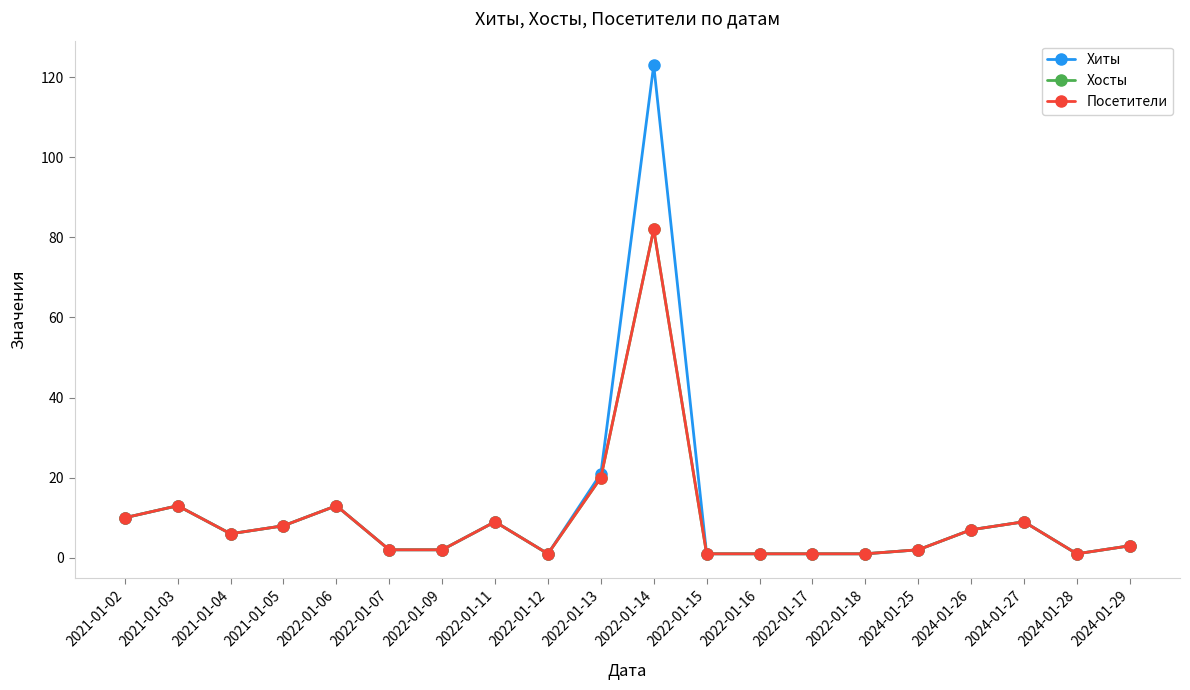

List the labels in order of Хосты value, largest first.

2022-01-14, 2022-01-13, 2021-01-03, 2022-01-06, 2021-01-02, 2022-01-11, 2024-01-27, 2021-01-05, 2024-01-26, 2021-01-04, 2024-01-29, 2022-01-07, 2022-01-09, 2024-01-25, 2022-01-12, 2022-01-15, 2022-01-16, 2022-01-17, 2022-01-18, 2024-01-28